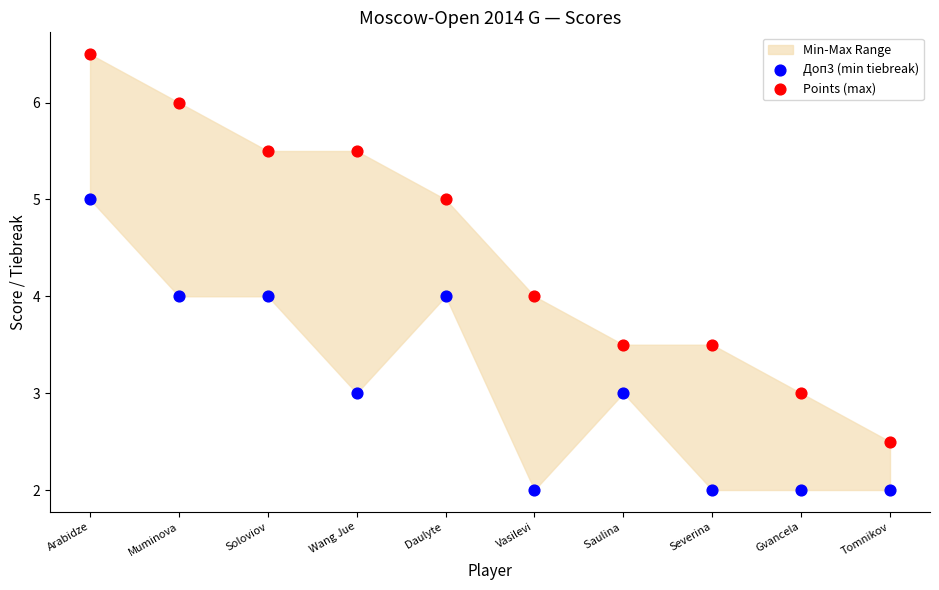

Which series contains the lowest Y value?

Доп3 (min tiebreak)